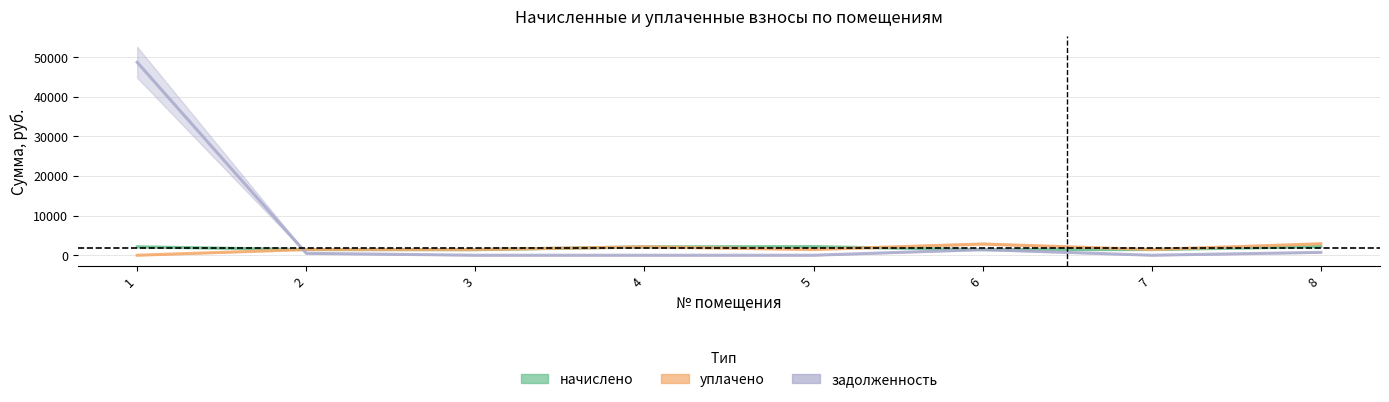

Is the value of начислено at 8 greater than the value of задолженность at 1?

No